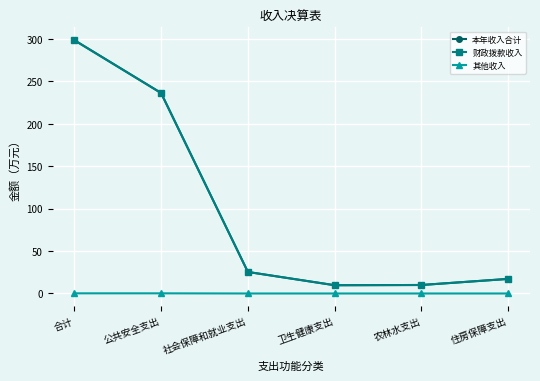

At how many categories does at least one series exceed 186?

2